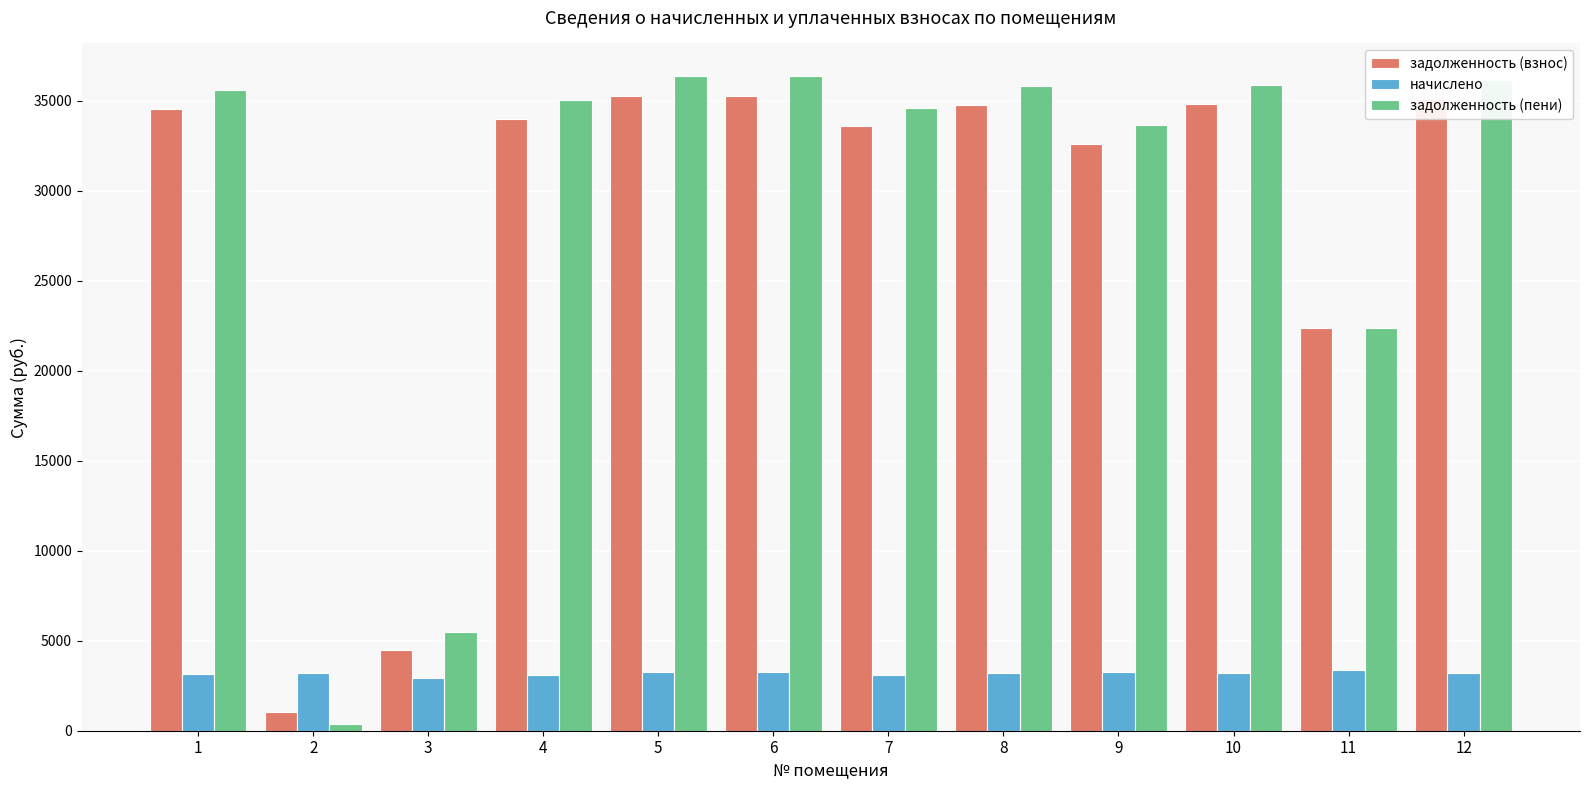

What is the difference between the maximum and second lowest values in the задолженность (взнос) series?

30818.4